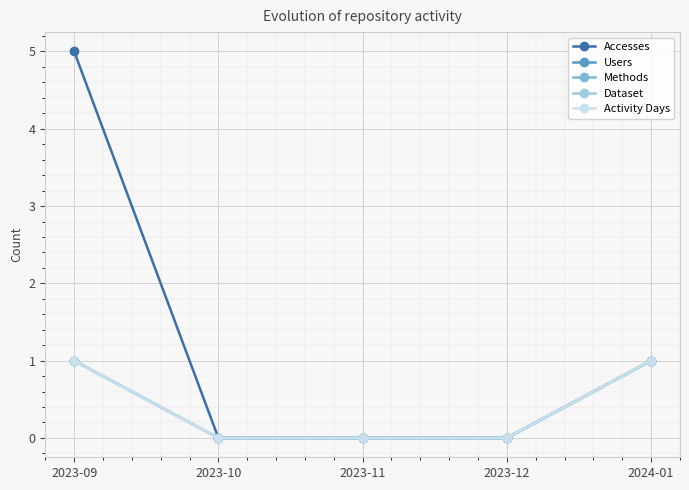

List the series in order of their peak value, lowest first.

Users, Methods, Dataset, Activity Days, Accesses